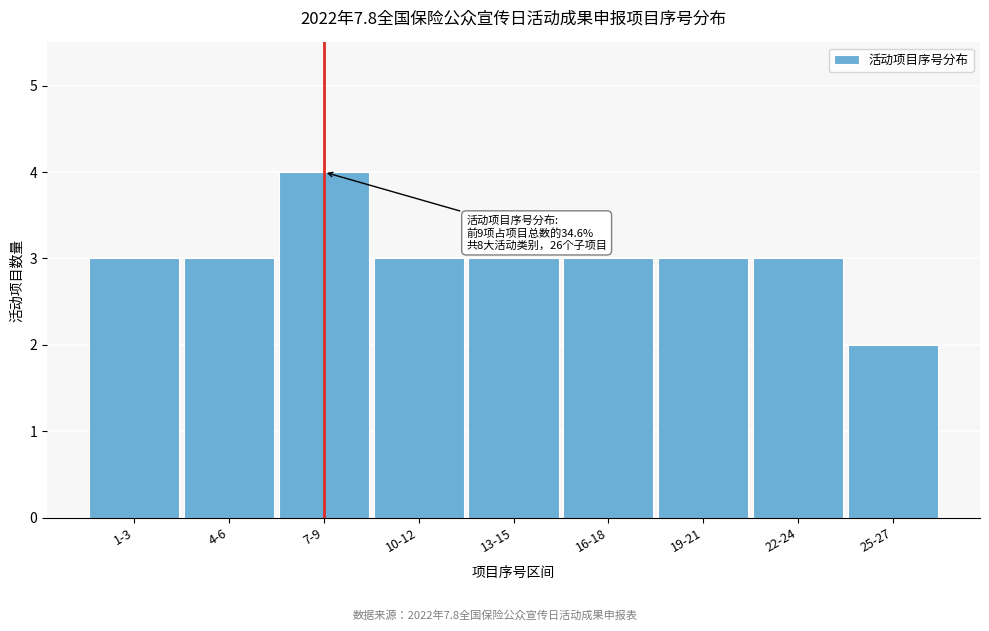

Reading left to right, list all the values displayed in this chart.

1-3=3	4-6=3	7-9=4	10-12=3	13-15=3	16-18=3	19-21=3	22-24=3	25-27=2